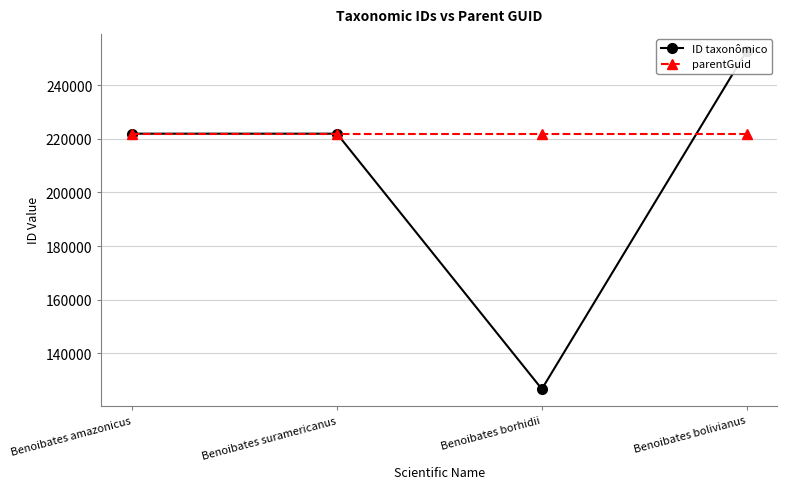

Reading left to right, list all the values displayed in this chart.

ID taxonômico: Benoibates amazonicus=221961	Benoibates suramericanus=221957	Benoibates borhidii=126601	Benoibates bolivianus=252912
parentGuid: Benoibates amazonicus=221657	Benoibates suramericanus=221657	Benoibates borhidii=221657	Benoibates bolivianus=221657